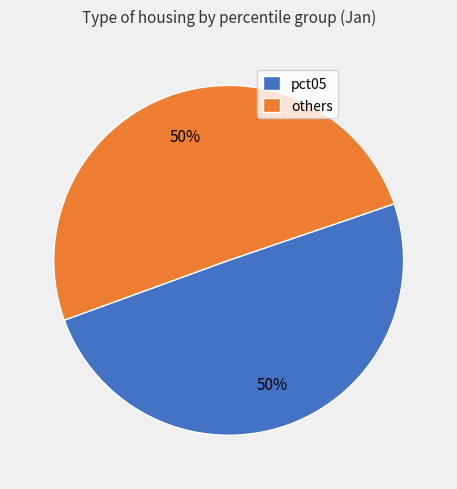

Is the sum of pct05 and others greater than half?

Yes